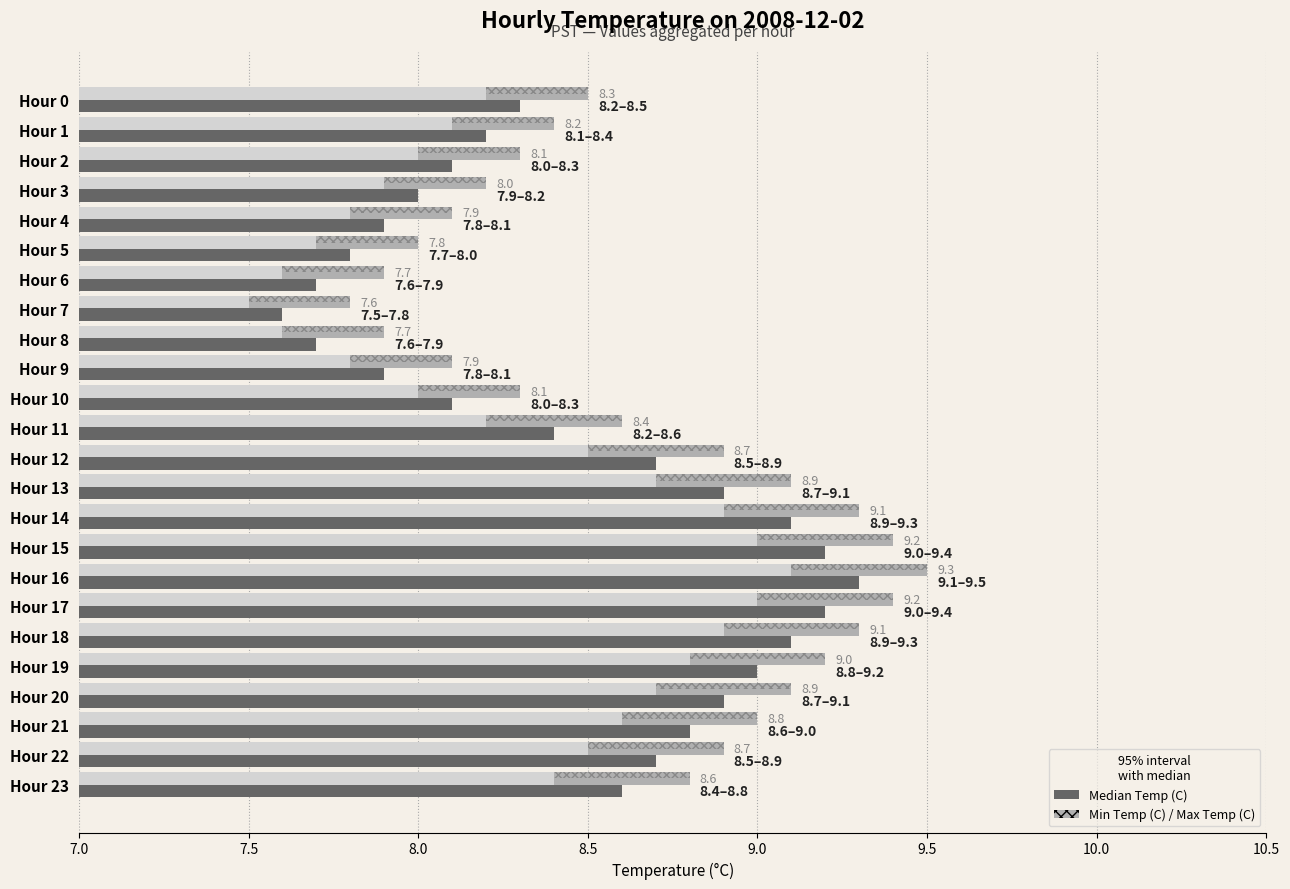

What is the spread (max minus min) of values at Hour 12?

0.4